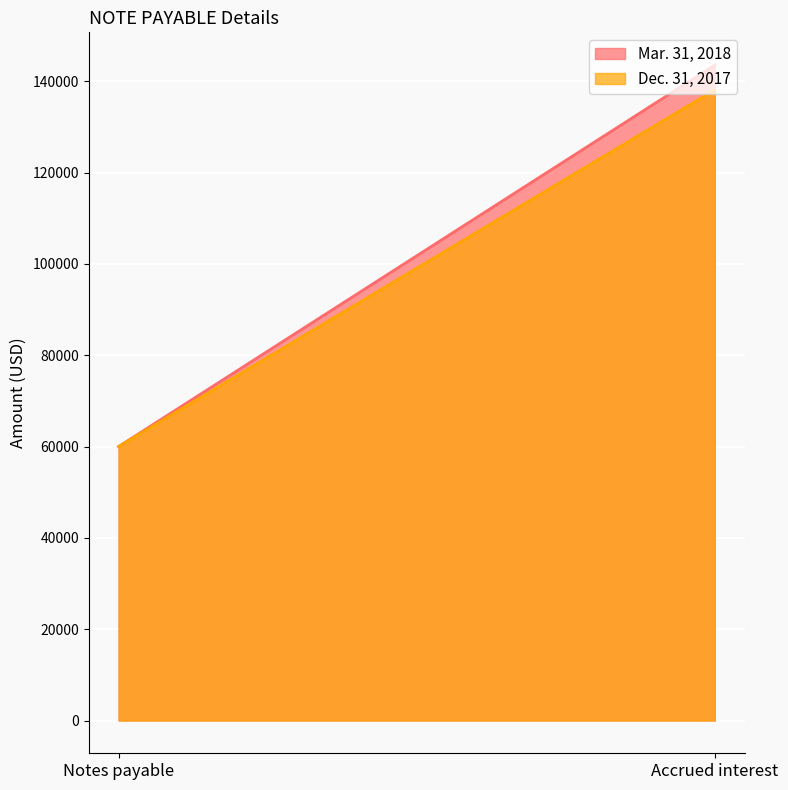

What is the label of the 2nd point from the left?

Accrued interest